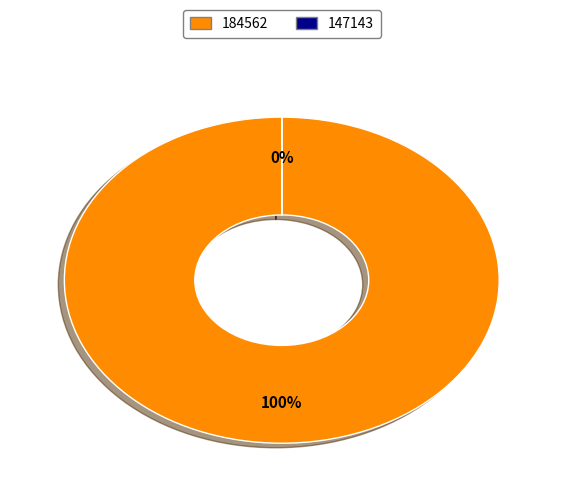

To the nearest percent, what is the difference between the 184562 and 147143 slice percentages?

100%